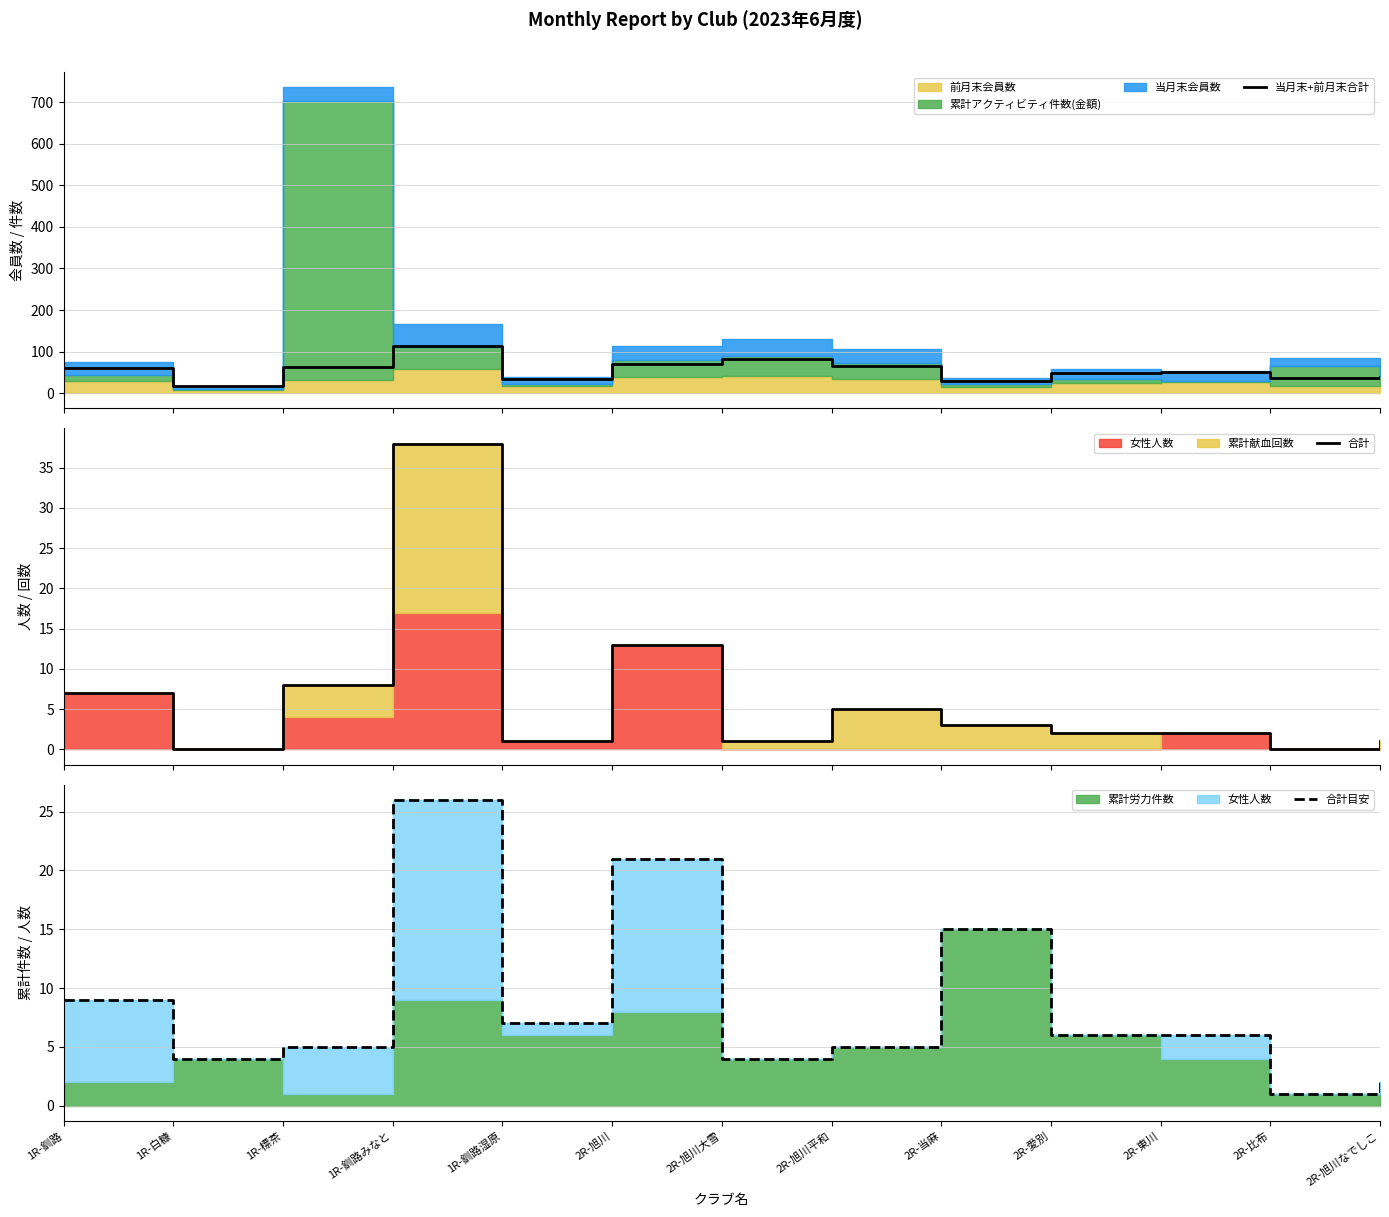

Is it true that 当月末+前月末合計 equals 16 at 1R-白糠?

True